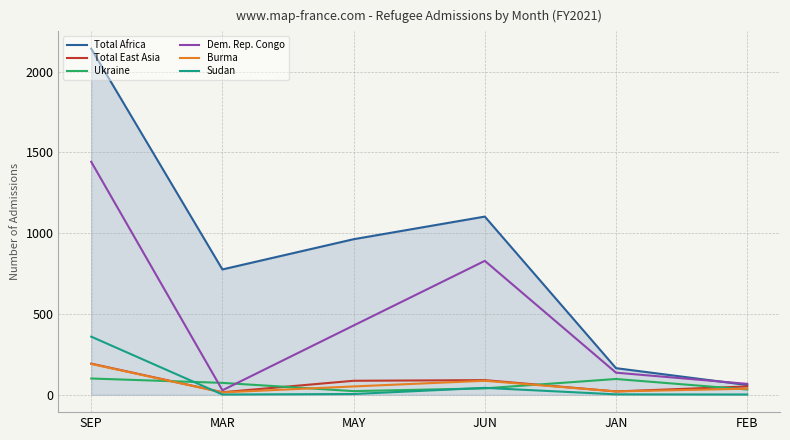

What is the difference between the Burma values at FEB and JUN?

49